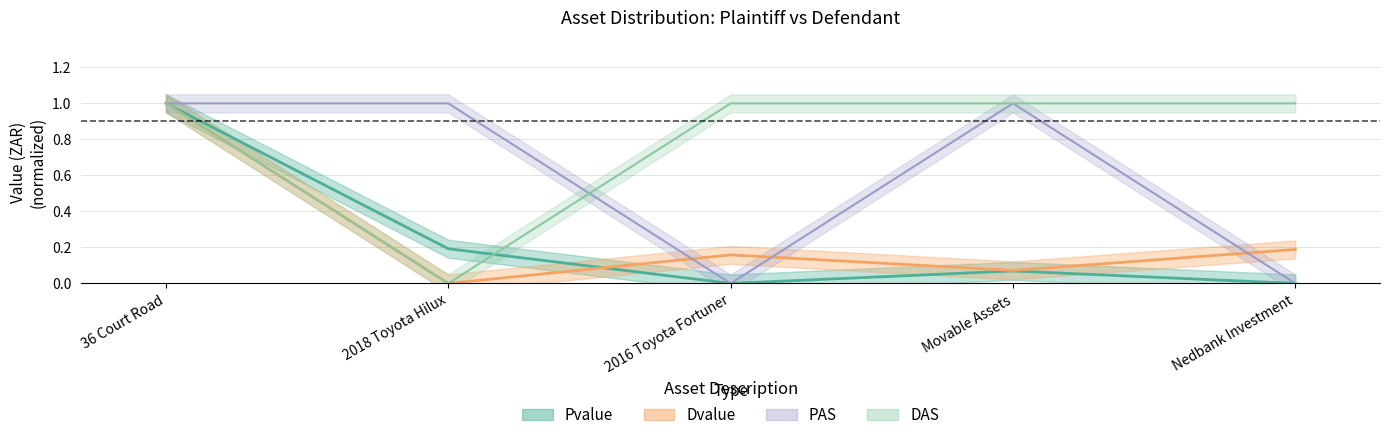

How many data points in Dvalue are above 0?

4